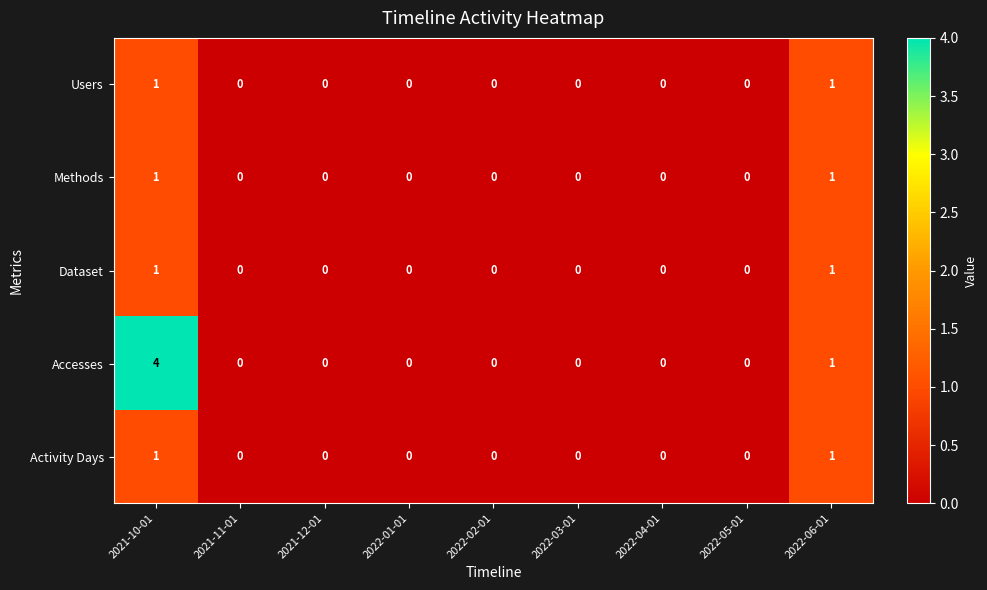

At which label is Accesses closest to 2?

2022-06-01